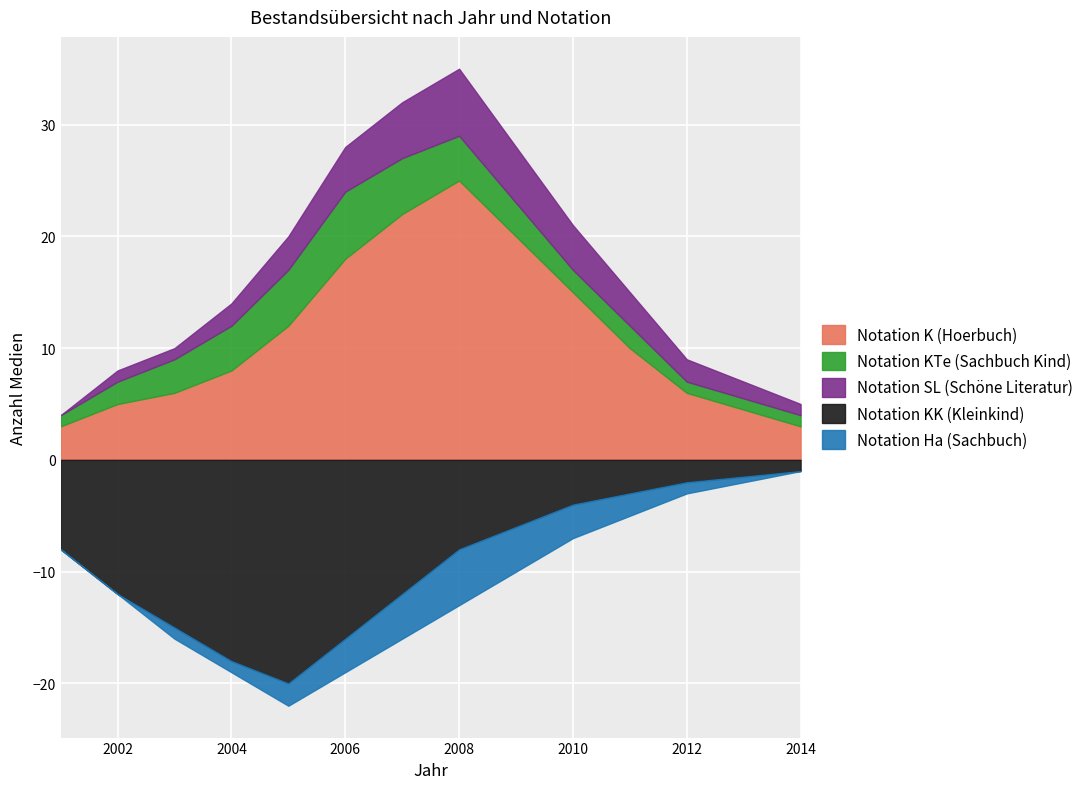

The value of Notation SL (Schöne Literatur) at 2007 is 1. True or false?

False